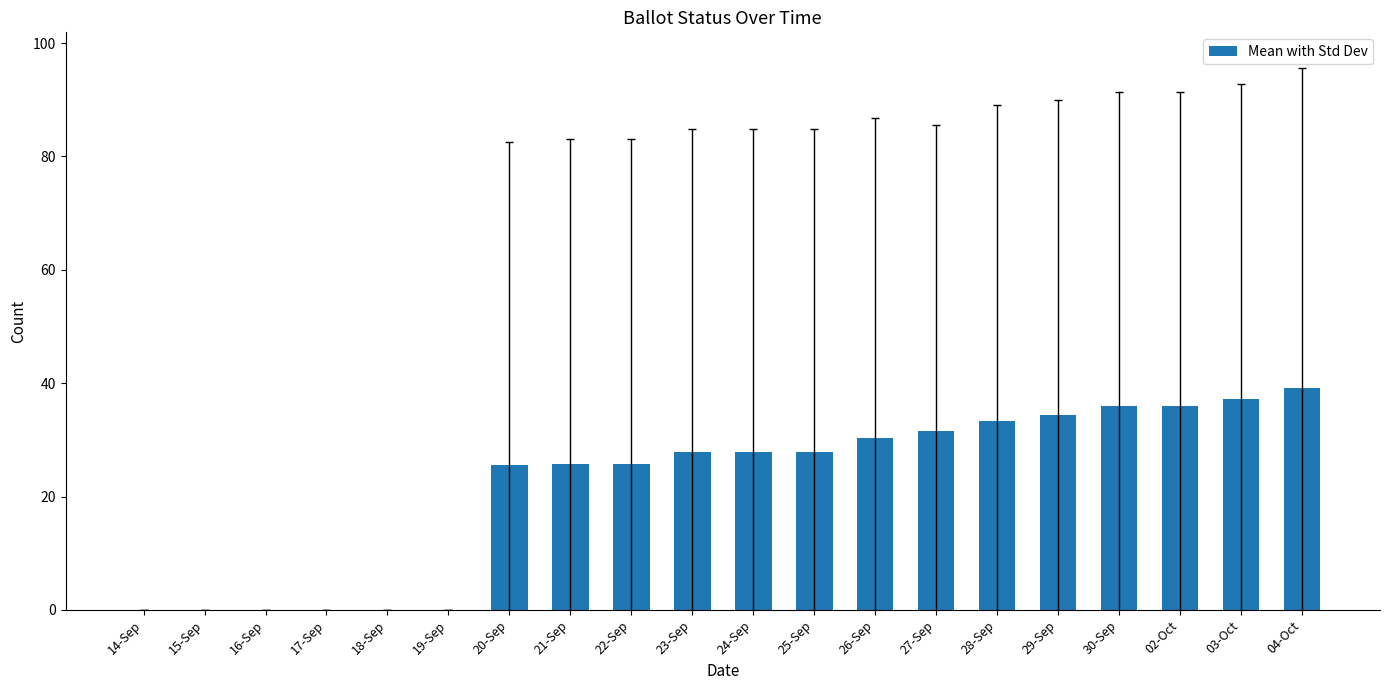

Between 20-Sep and 14-Sep, which is larger?

20-Sep